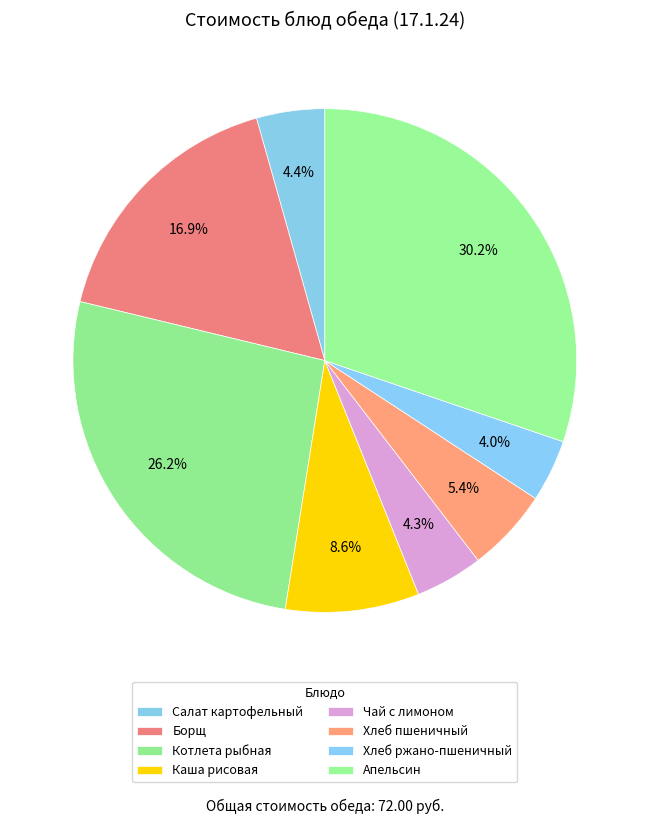

Which slice is the smallest?

Хлеб ржано-пшеничный